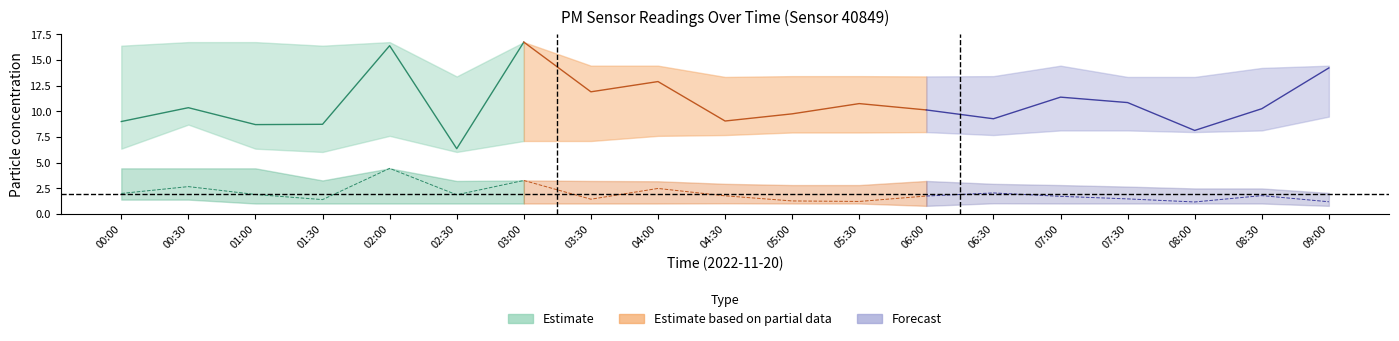

Is it true that P1 equals 9.3 at 06:30?

True